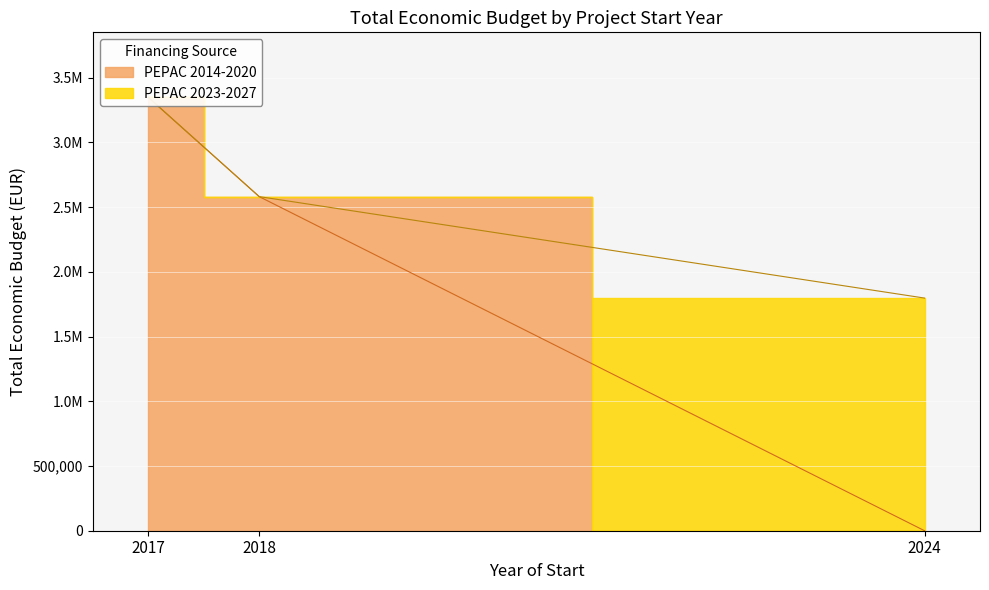

Rank the categories by value from highest to lowest.

2017, 2018, 2024